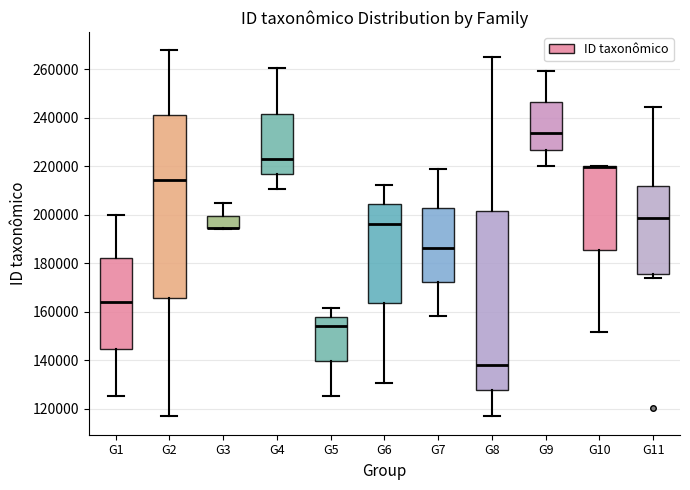

Reading left to right, read every box against the y-axis: the position of its median line, the range the box covers, and the ends of its whiskers. The values are not printed on the chart, so give them approximately, as read against the axis.

G1: median 164000, box 144000 to 182000, whiskers 126000 to 200000
G2: median 214000, box 166000 to 242000, whiskers 116000 to 268000
G3: median 194000 (drawn on the box's lower edge), box 194000 to 200000, whiskers 194000 to 204000
G4: median 222000, box 216000 to 242000, whiskers 210000 to 260000
G5: median 154000, box 140000 to 158000, whiskers 126000 to 162000
G6: median 196000, box 164000 to 204000, whiskers 130000 to 212000
G7: median 186000, box 172000 to 202000, whiskers 158000 to 220000
G8: median 138000, box 128000 to 202000, whiskers 118000 to 266000
G9: median 234000, box 226000 to 246000, whiskers 220000 to 260000
G10: median 220000 (drawn on the box's upper edge), box 186000 to 220000, whiskers 152000 to 220000
G11: median 198000, box 176000 to 212000, whiskers 174000 to 244000